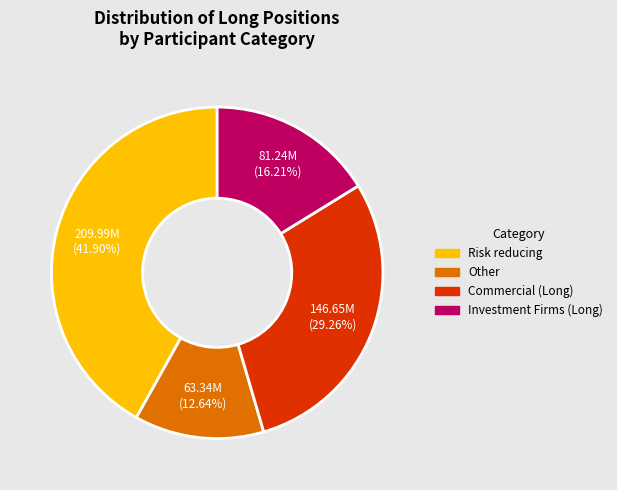

Does Investment Firms (Long) account for over 50% of the chart?

No